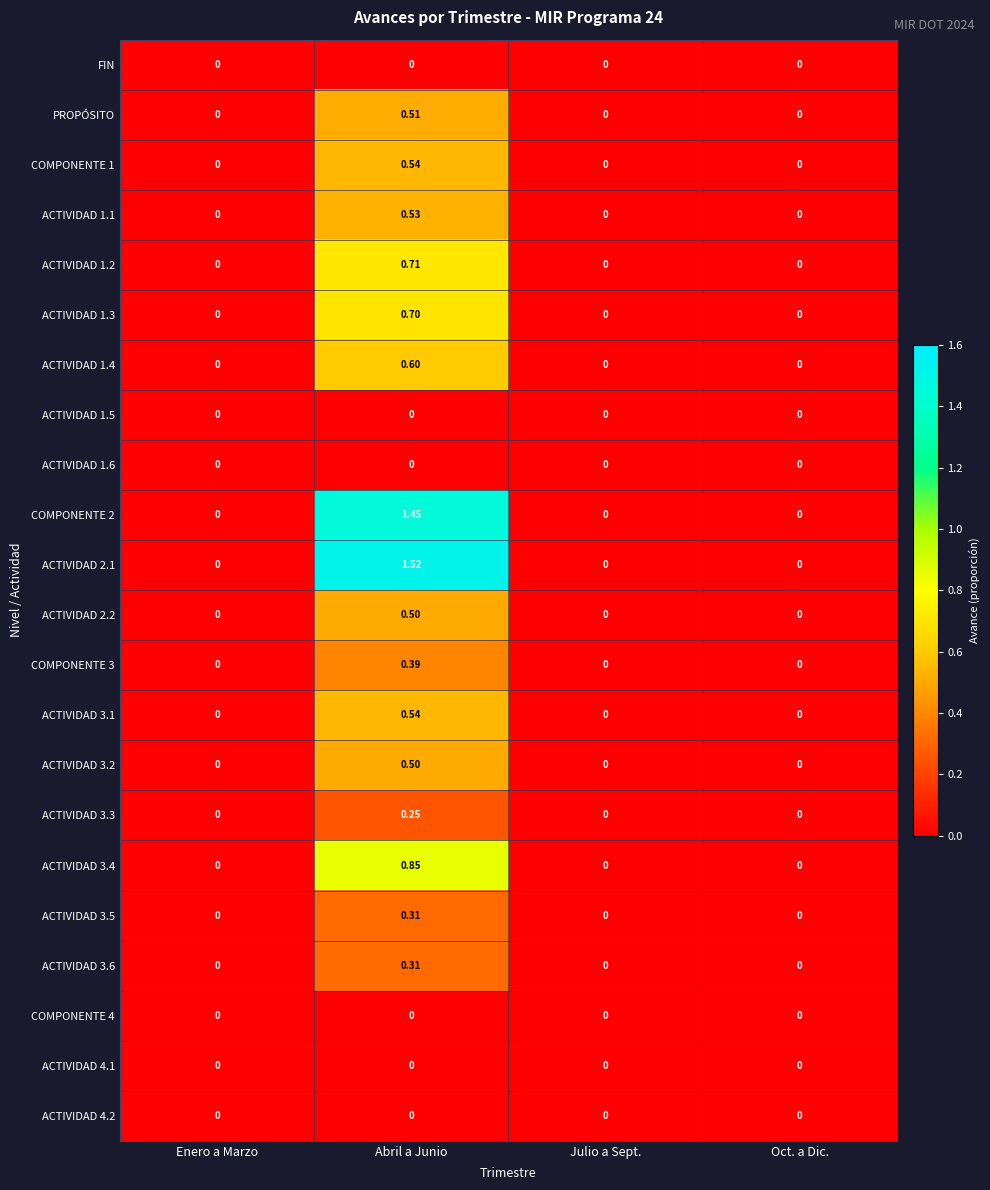

Which category has the highest value in the ACTIVIDAD 3.2 series?

Abril a Junio